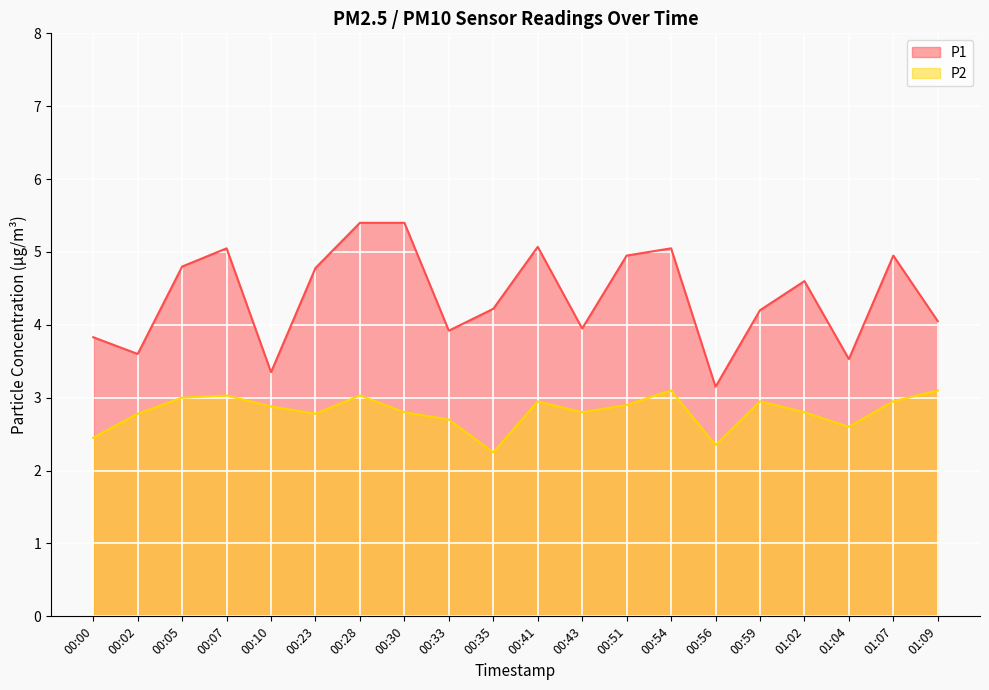

What is the label of the 15th point from the left?

00:56